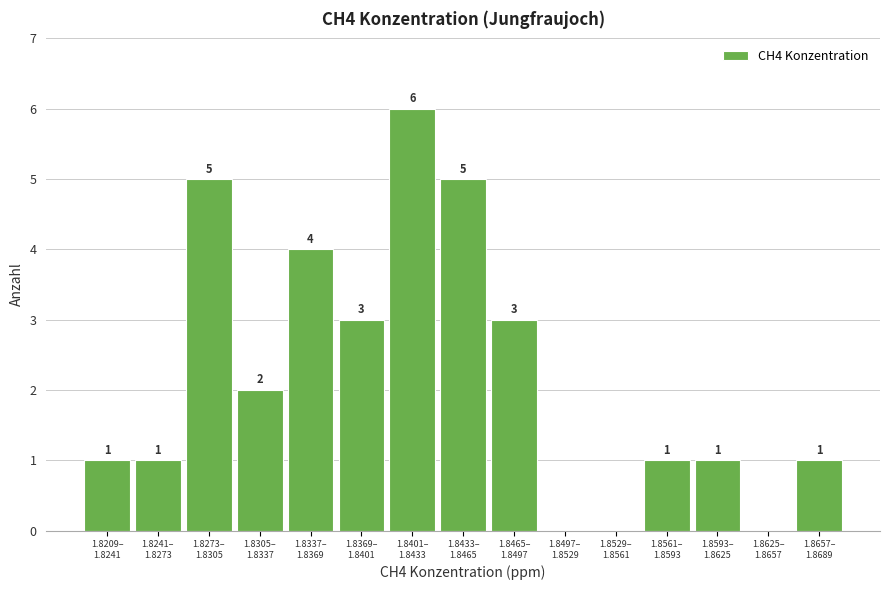

What is the greatest value displayed?

6